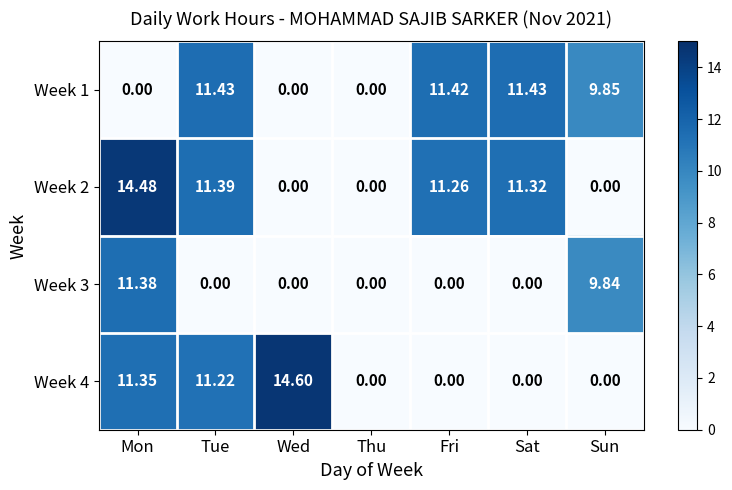

Which series has the largest range (max minus min)?

Week 4